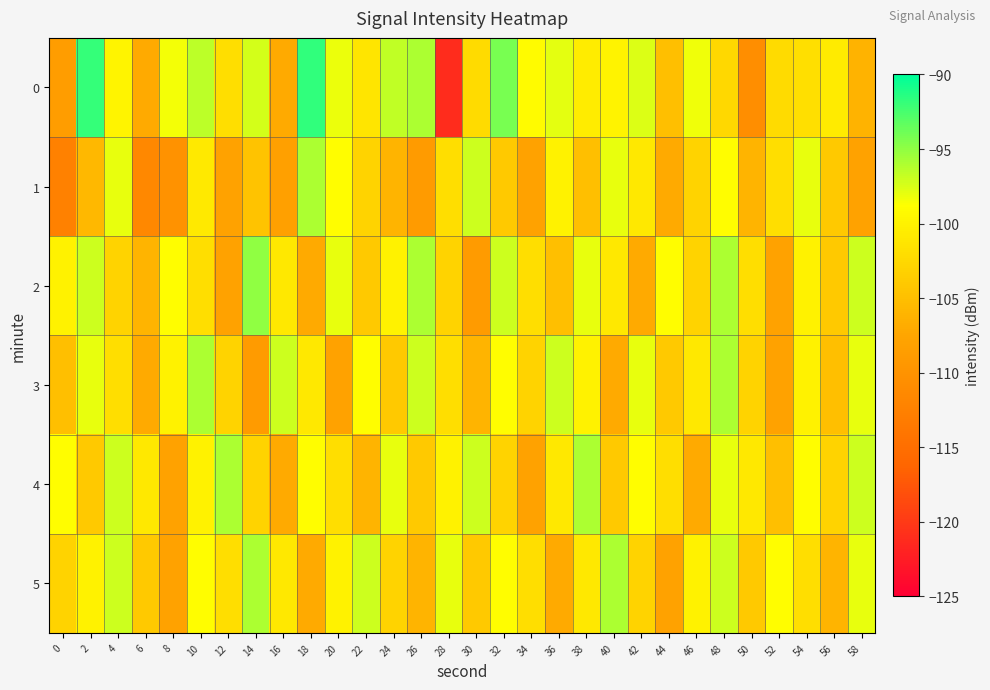

At which category is the sum across all series the highest?

48